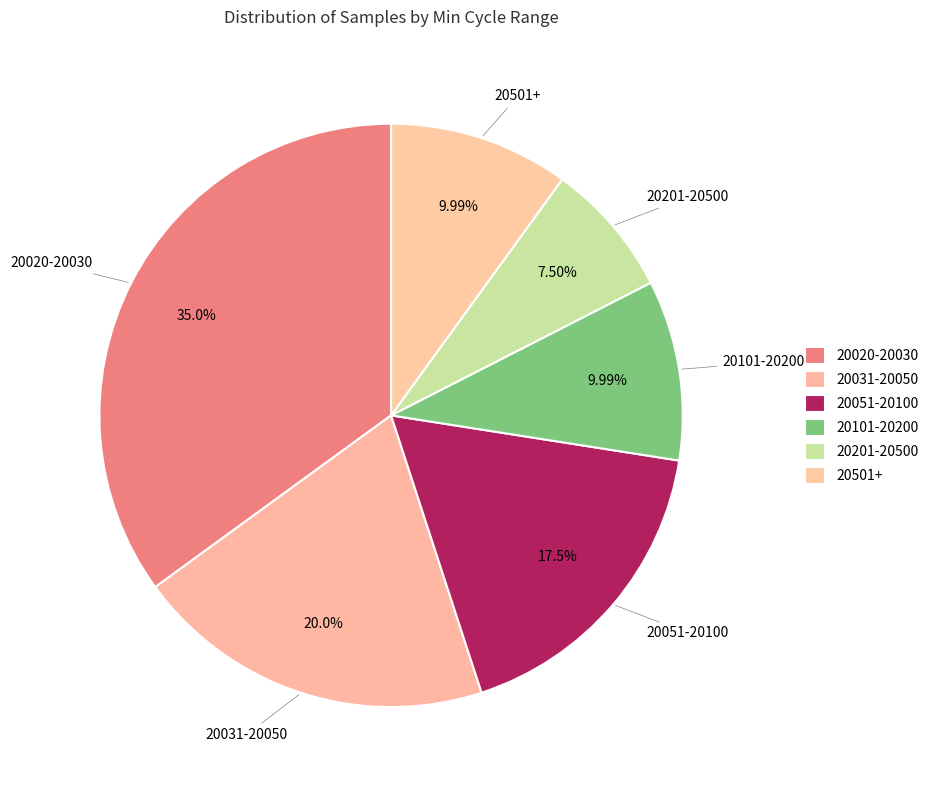

Combined, do 20501+ and 20020-20030 account for over 50%?

No